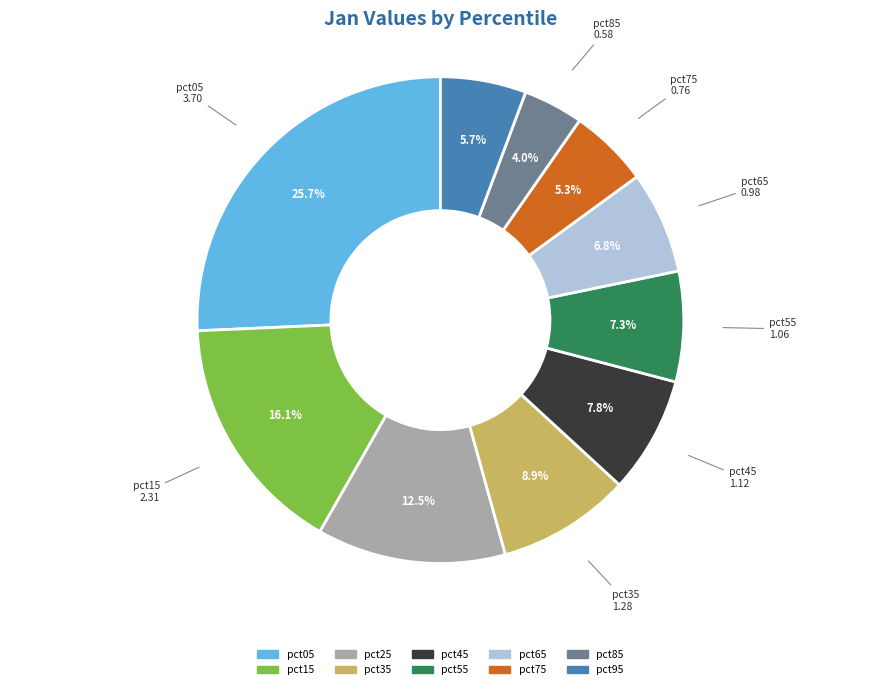

The pct35 slice represents 1% of the pie. True or false?

False